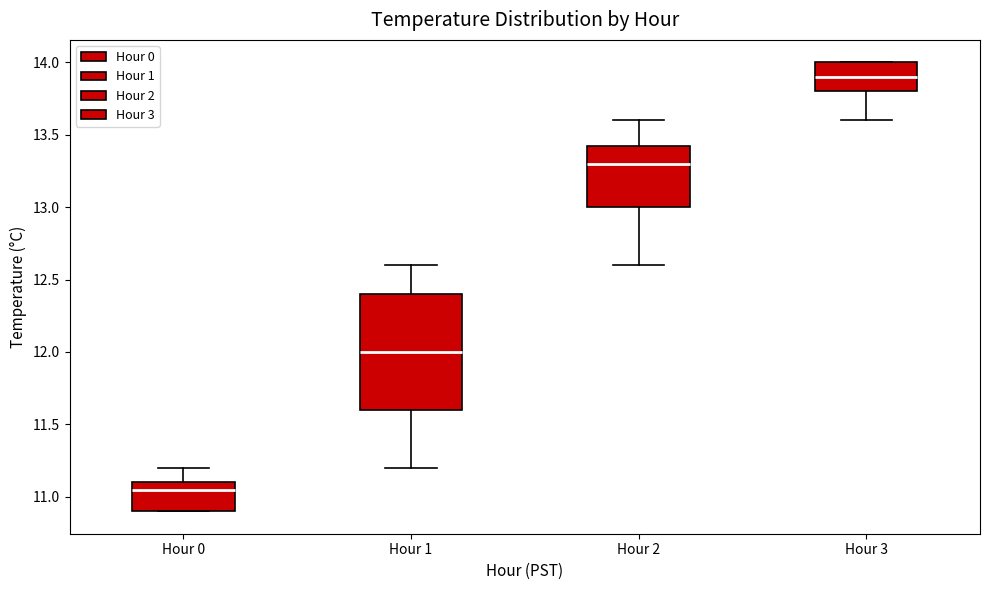

Comparing the boxes themselves (not the whiskers), which one is the tallest?

Hour 1